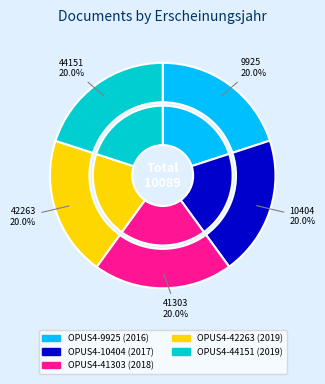

To the nearest percent, what is the average slice percentage?

20%